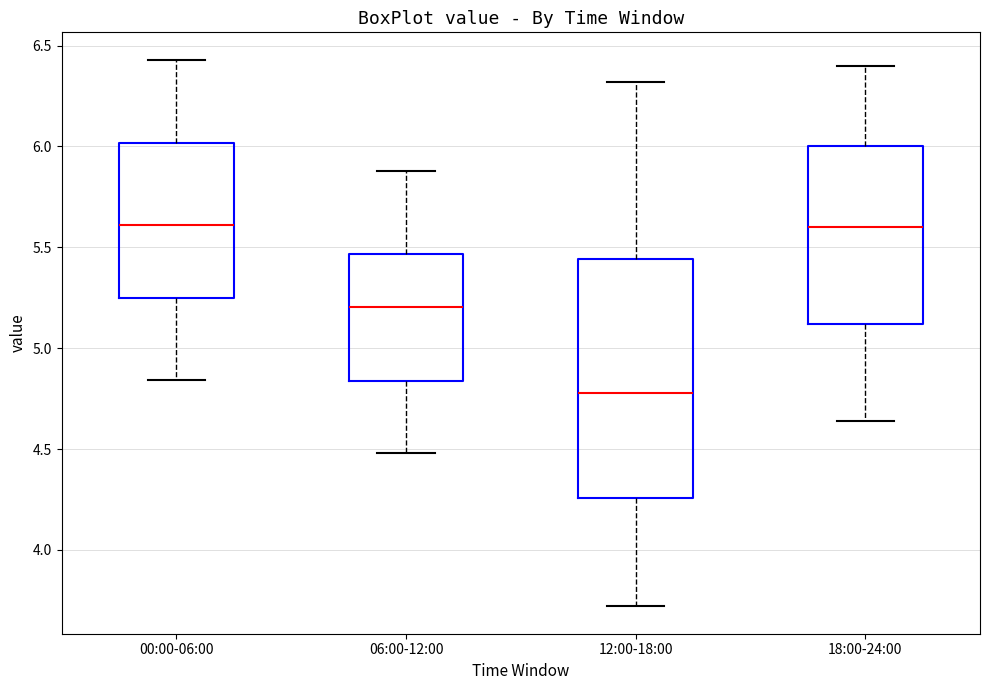

Comparing the boxes themselves (not the whiskers), which one is the tallest?

12:00-18:00